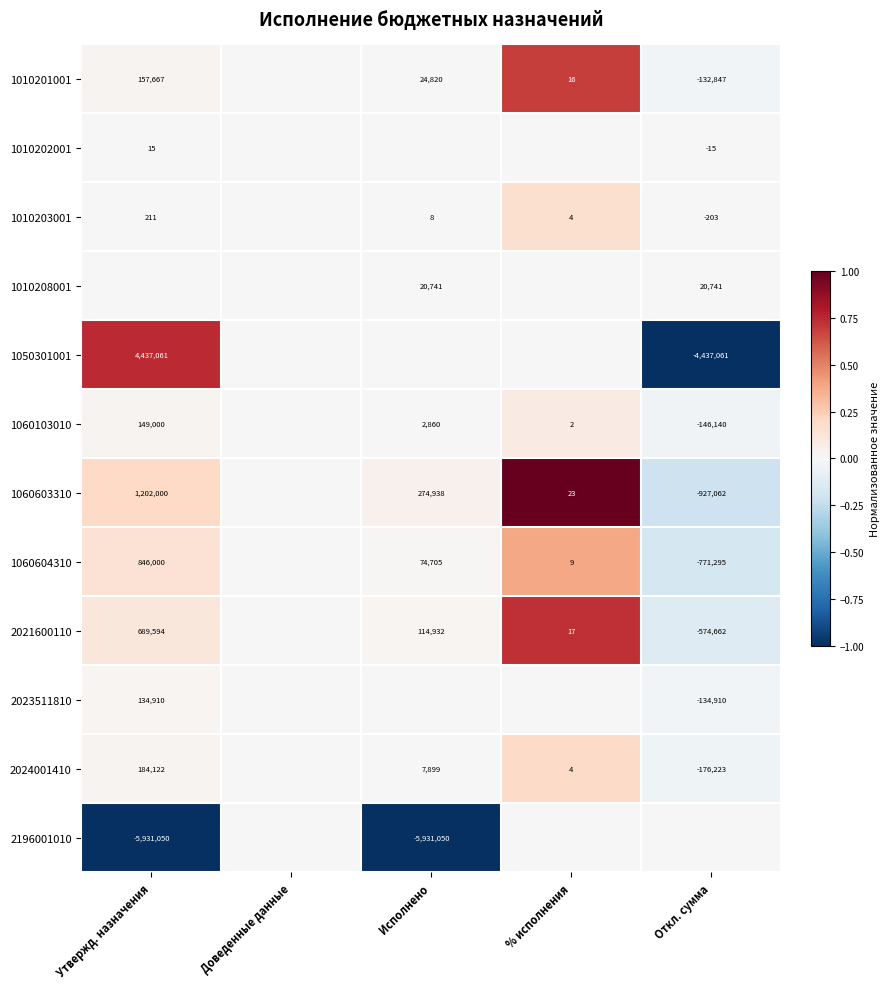

The 1010203001 series shows 211 at Утвержд. назначения. True or false?

True